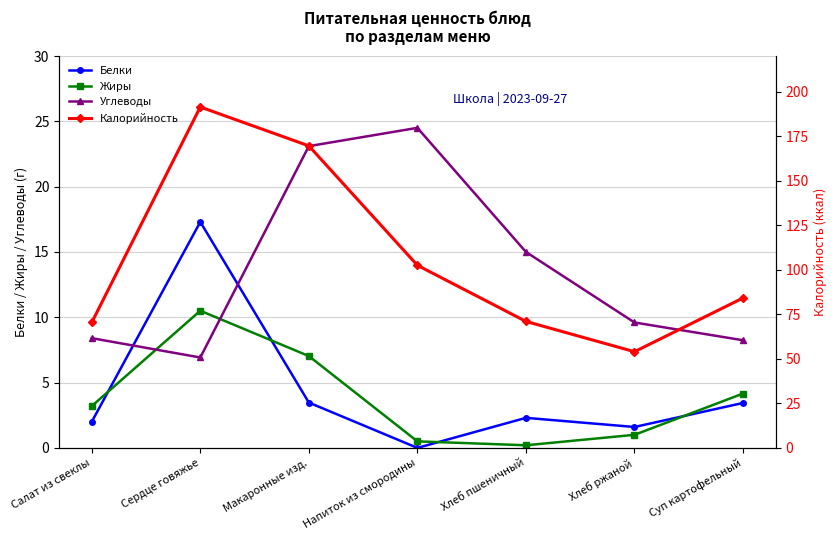

What is the sum of all Белки values?

30.1